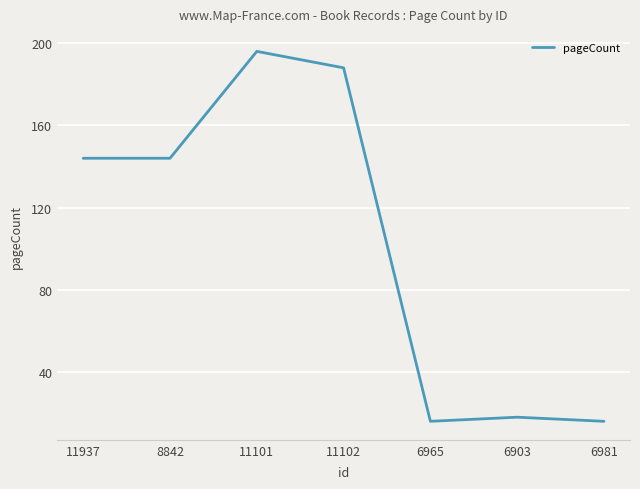

Is it true that the value at 8842 is 50?

False